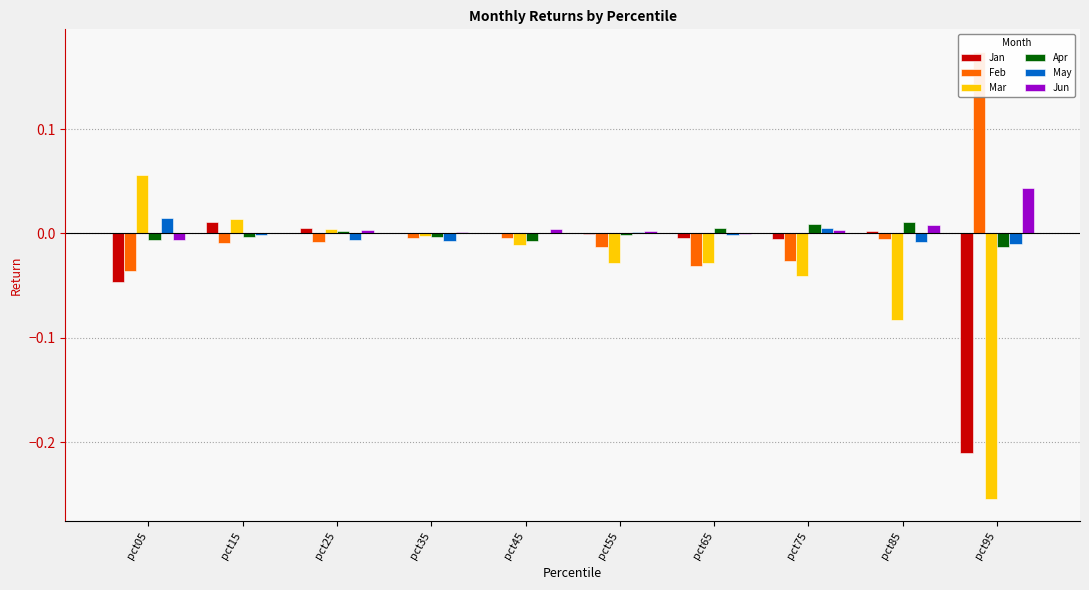

Is it true that Jan equals 0.0 at pct45?

False